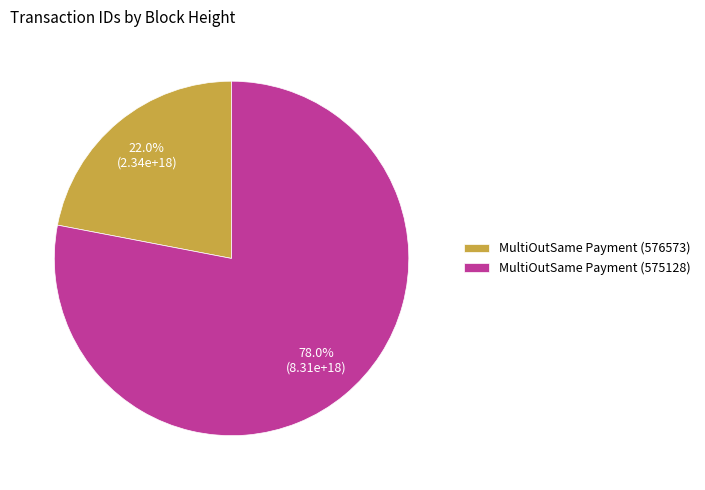

The MultiOutSame Payment (576573) slice represents 36% of the pie. True or false?

False